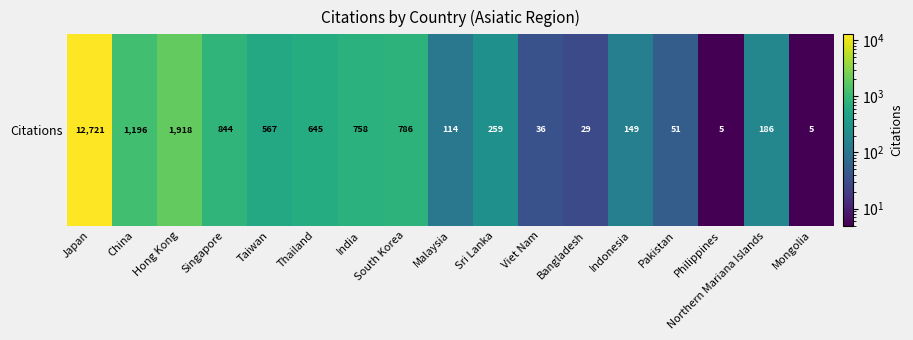

What is the difference between the maximum and minimum values?

12716